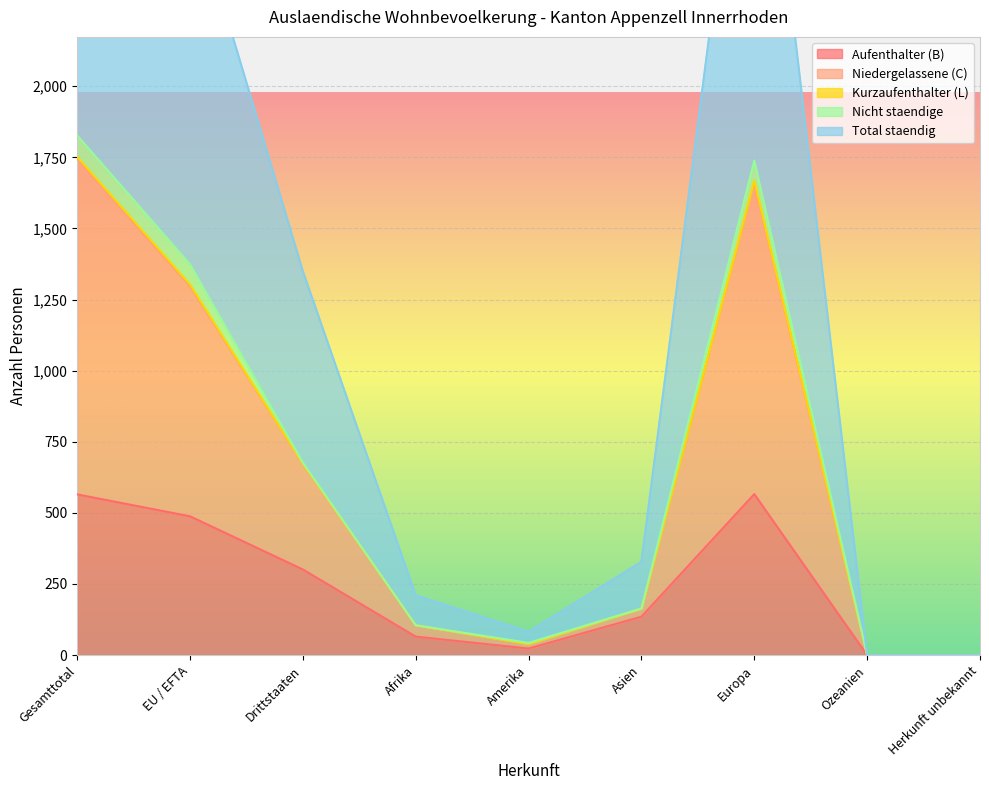

True or false: Aufenthalter (B) has a value of 301 at Drittstaaten.

True